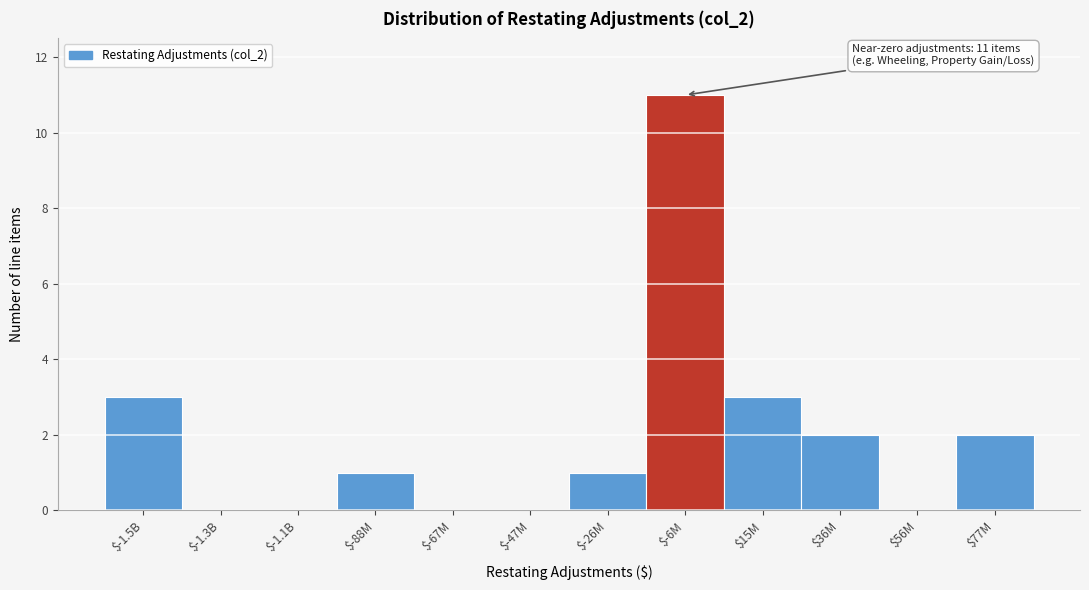

Is it true that the value at $77M is 2?

True